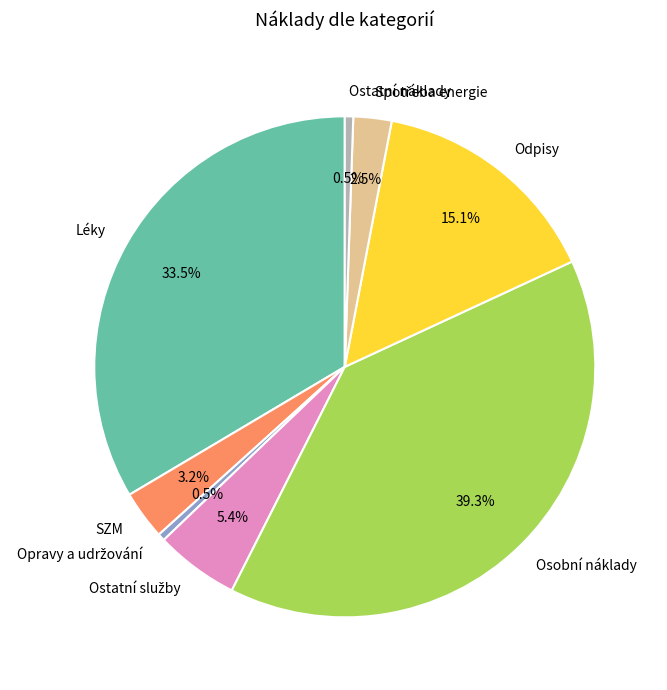

What percentage is NOT represented by Ostatní náklady?

99.5%